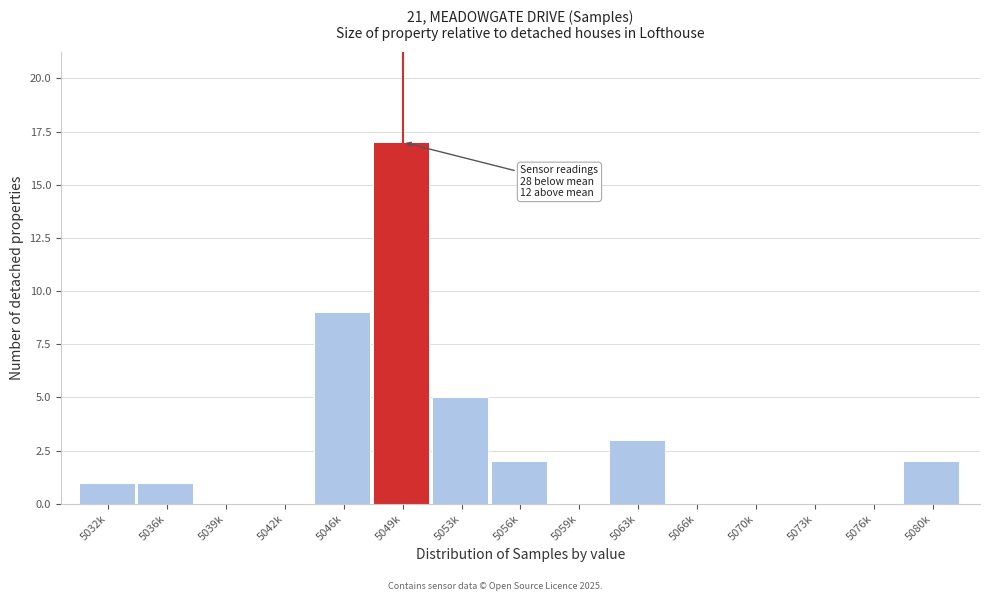

Reading left to right, list all the values displayed in this chart.

5032k=1	5036k=1	5039k=0	5042k=0	5046k=9	5049k=17	5053k=5	5056k=2	5059k=0	5063k=3	5066k=0	5070k=0	5073k=0	5076k=0	5080k=2